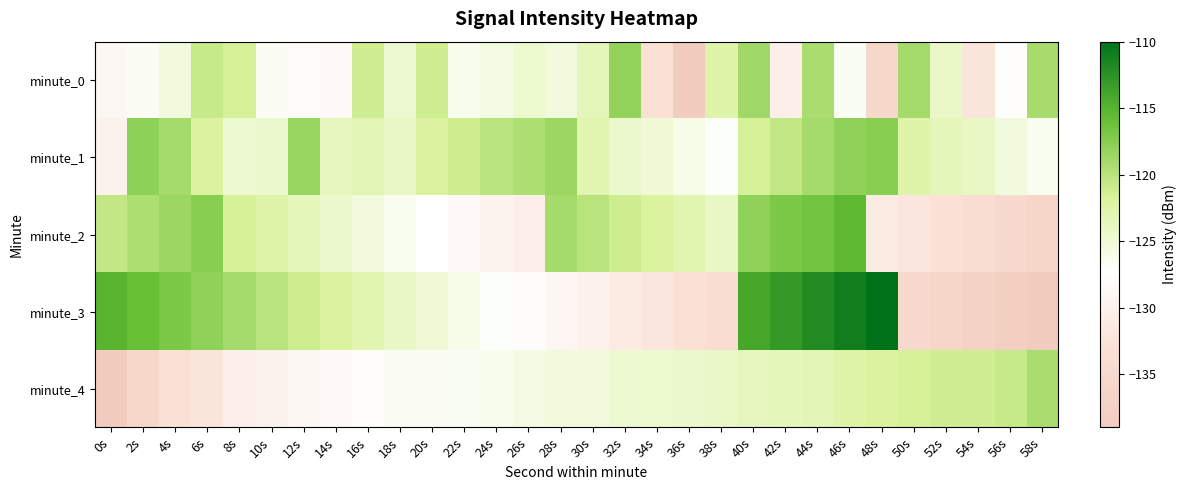

List the series in order of their peak value, lowest first.

minute_4, minute_0, minute_1, minute_2, minute_3